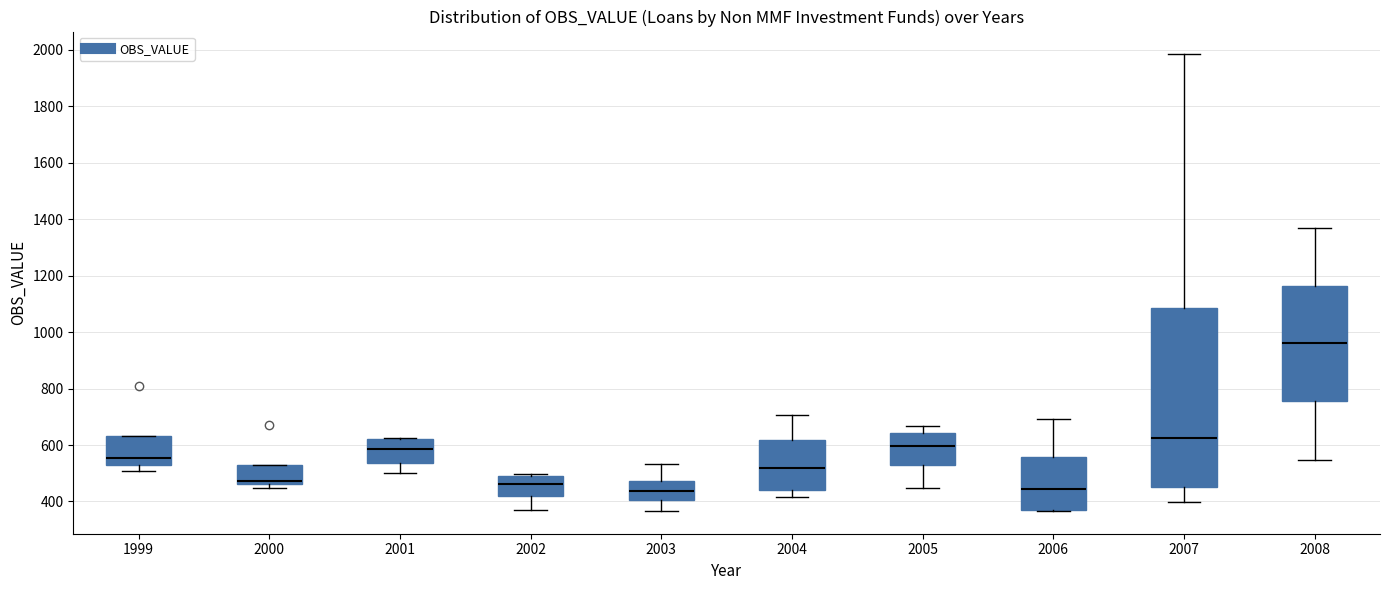

Reading left to right, transcribe this box plot: for each box, give where its median line is, the range the box spans, and where its two whiskers end, as read against the y-axis. The values are not printed on the chart, so give them approximately, as read against the axis.

1999: median 560, box 520 to 640, whiskers 500 to 640
2000: median 480, box 460 to 520, whiskers 440 to 520
2001: median 580, box 540 to 620, whiskers 500 to 620
2002: median 460, box 420 to 500, whiskers 360 to 500
2003: median 440, box 400 to 480, whiskers 360 to 540
2004: median 520, box 440 to 620, whiskers 420 to 700
2005: median 600, box 540 to 640, whiskers 440 to 660
2006: median 440, box 380 to 560, whiskers 360 to 700
2007: median 620, box 460 to 1080, whiskers 400 to 1980
2008: median 960, box 760 to 1160, whiskers 540 to 1360